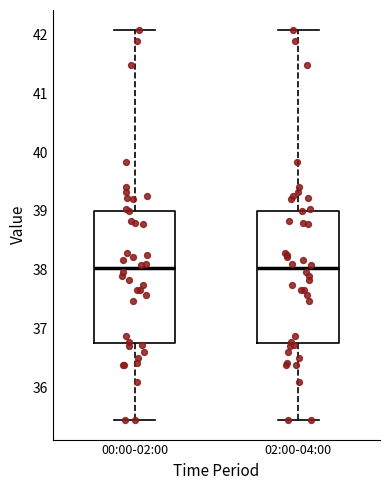

Reading left to right, read every box against the y-axis: the position of its median line, the range the box covers, and the ends of its whiskers. The values are not printed on the chart, so give them approximately, as read against the axis.

00:00-02:00: median 38.0, box 36.8 to 39.0, whiskers 35.5 to 42.1
02:00-04:00: median 38.0, box 36.8 to 39.0, whiskers 35.5 to 42.1